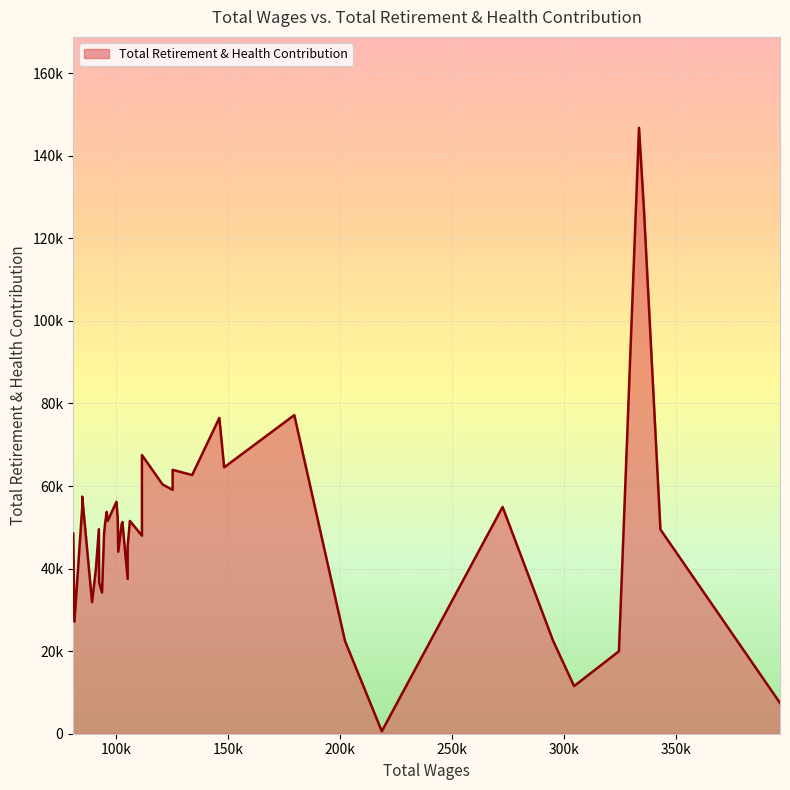

Which category has the highest value across all series?

333391